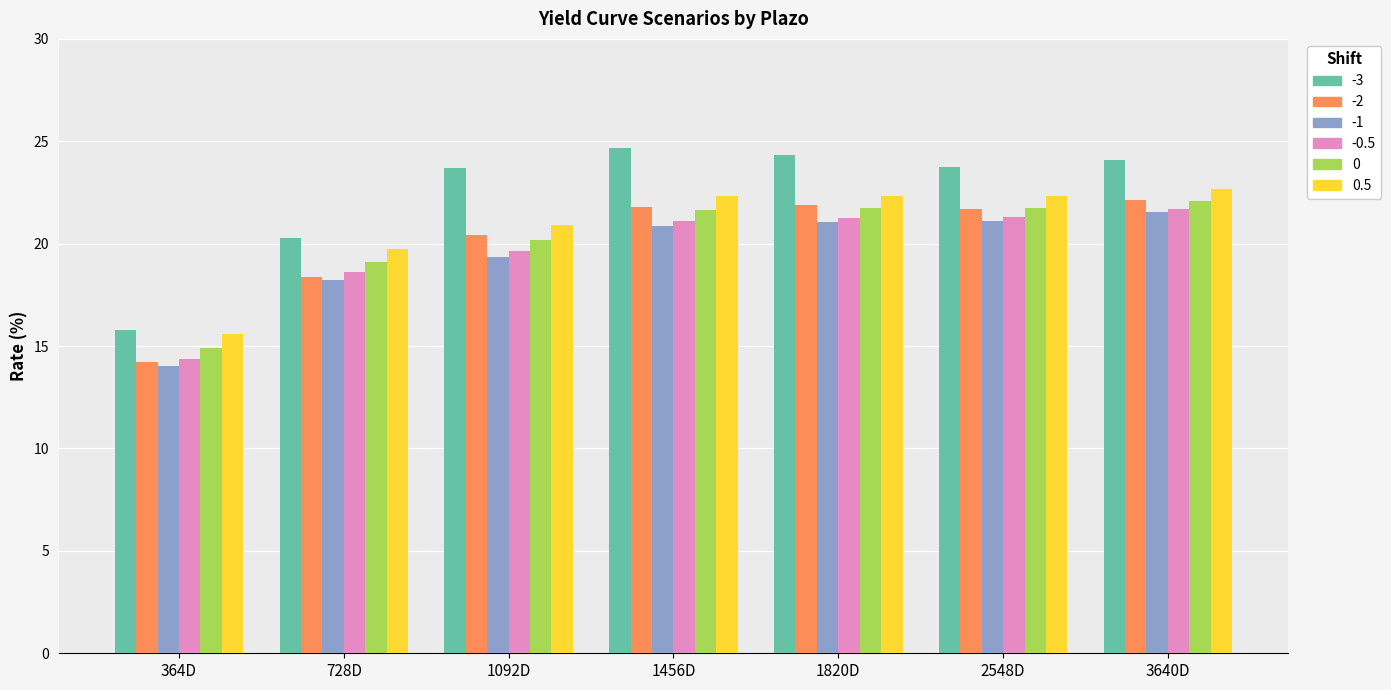

What are all the series names shown in the legend?

-3, -2, -1, -0.5, 0, 0.5